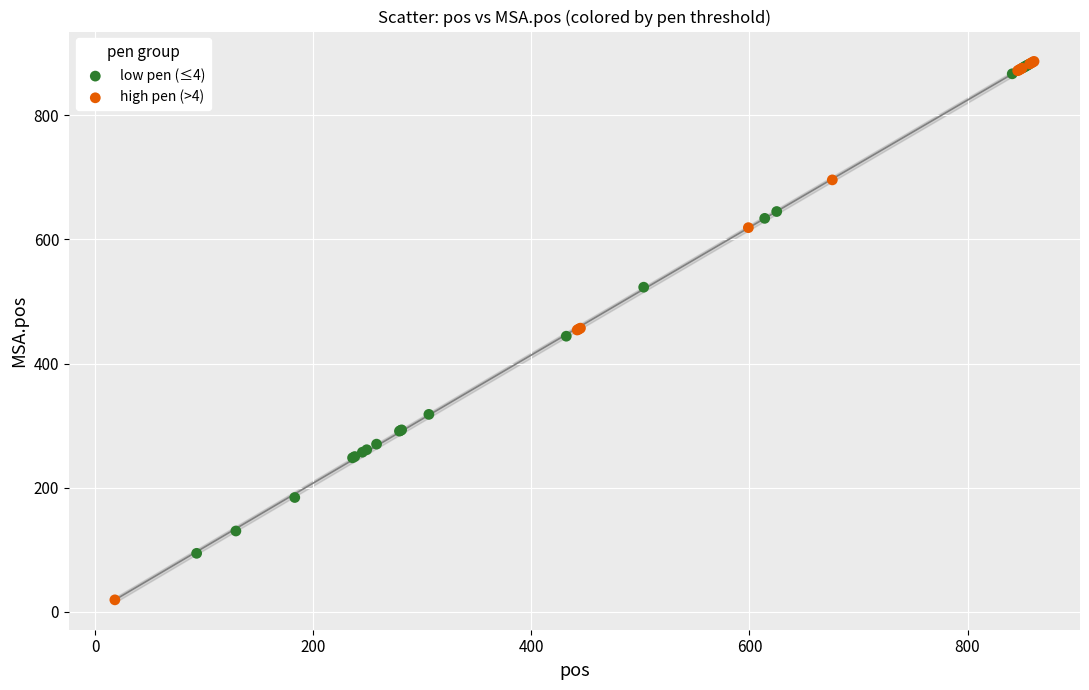

Which series reaches the minimum Y coordinate?

high pen (>4)